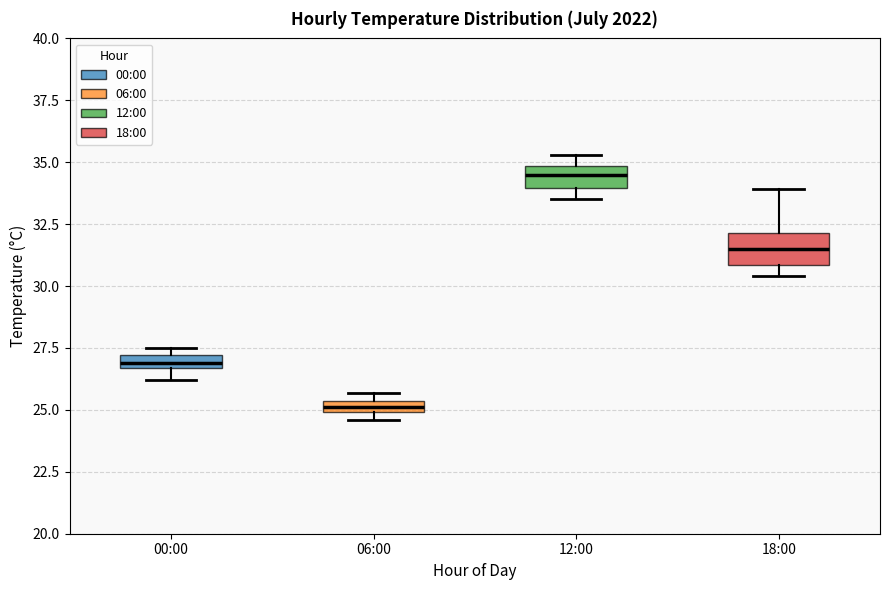

Where is the lower edge of the box for 12:00 on the y-axis? The values are not printed on the chart, so give them approximately, as read against the axis.

34.0